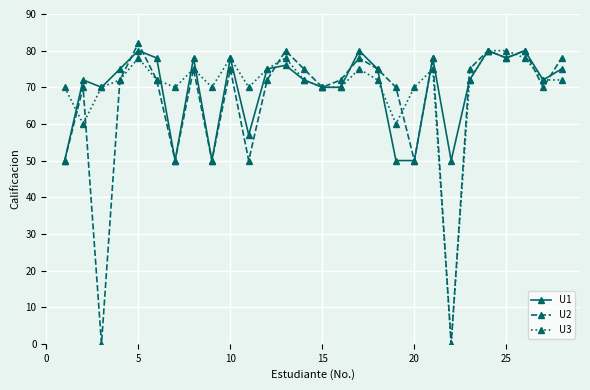

At how many categories does at least one series exceed 56?

27